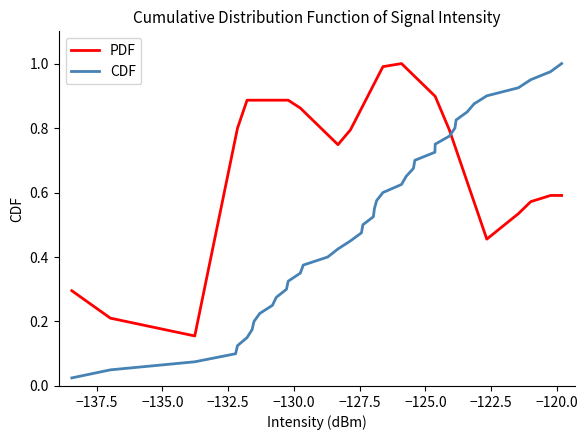

What are all the series names shown in the legend?

PDF, CDF